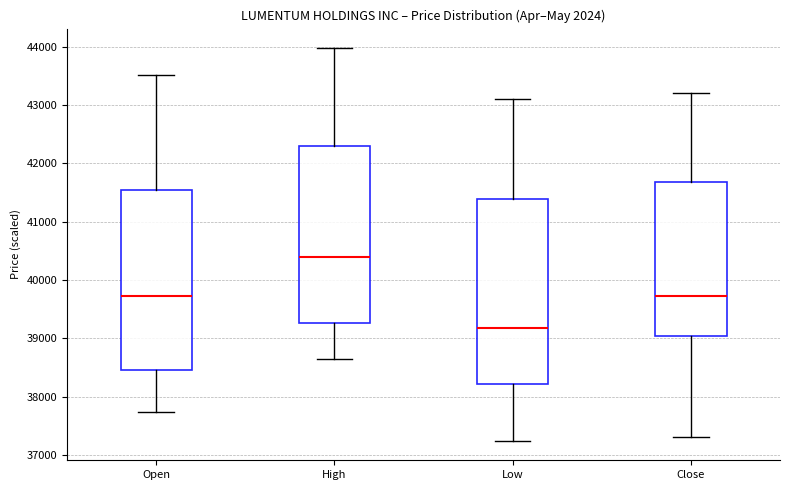

Reading left to right, transcribe this box plot: for each box, give where its median line is, the range the box spans, and where its two whiskers end, as read against the y-axis. The values are not printed on the chart, so give them approximately, as read against the axis.

Open: median 39700, box 38500 to 41500, whiskers 37700 to 43500
High: median 40400, box 39300 to 42300, whiskers 38600 to 44000
Low: median 39200, box 38200 to 41400, whiskers 37200 to 43100
Close: median 39700, box 39000 to 41700, whiskers 37300 to 43200